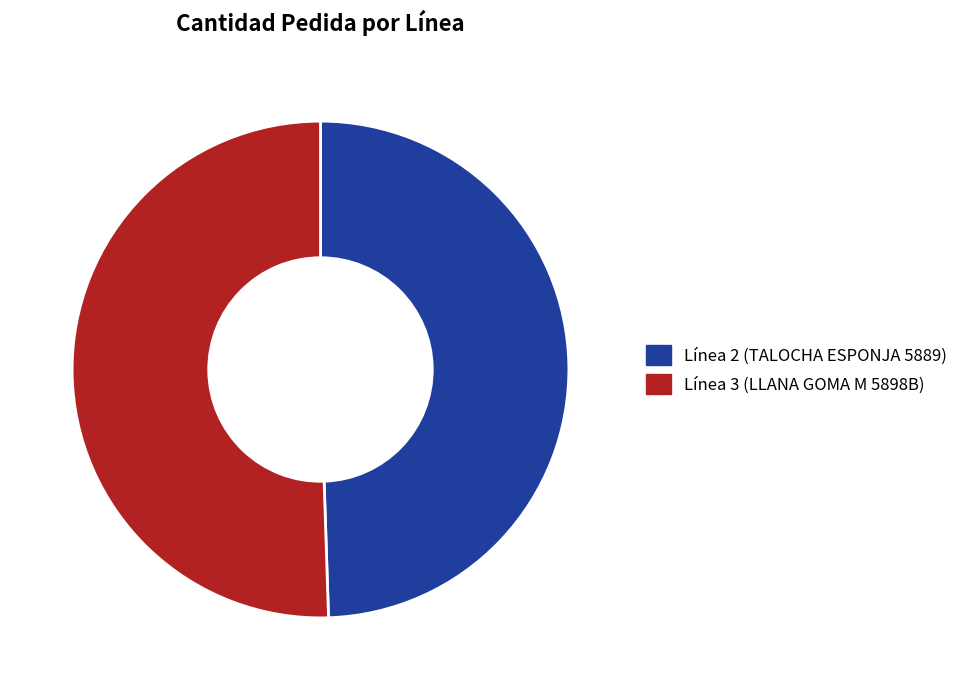

How many segments does this pie chart have?

2